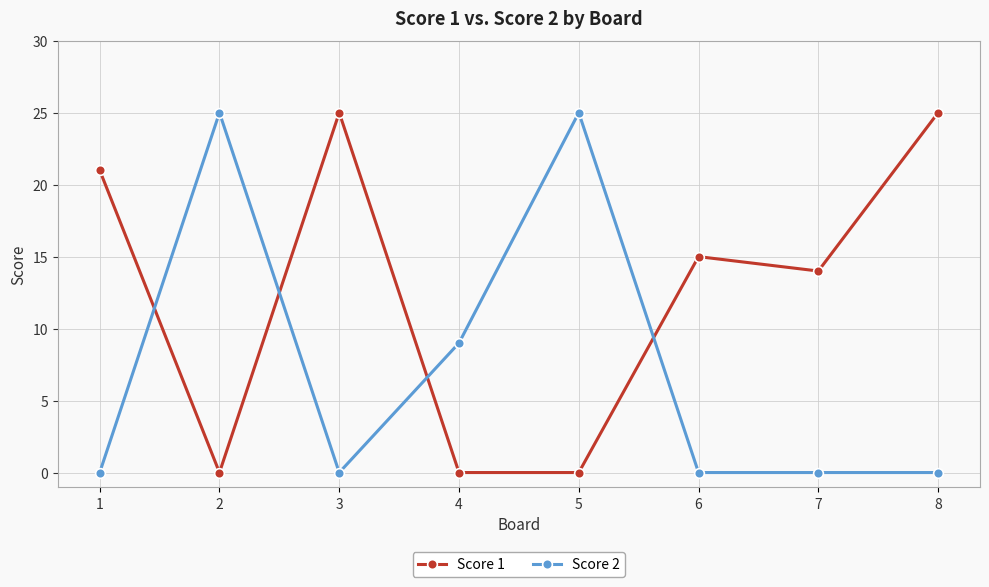

What is the difference between the highest and lowest values at 4?

9